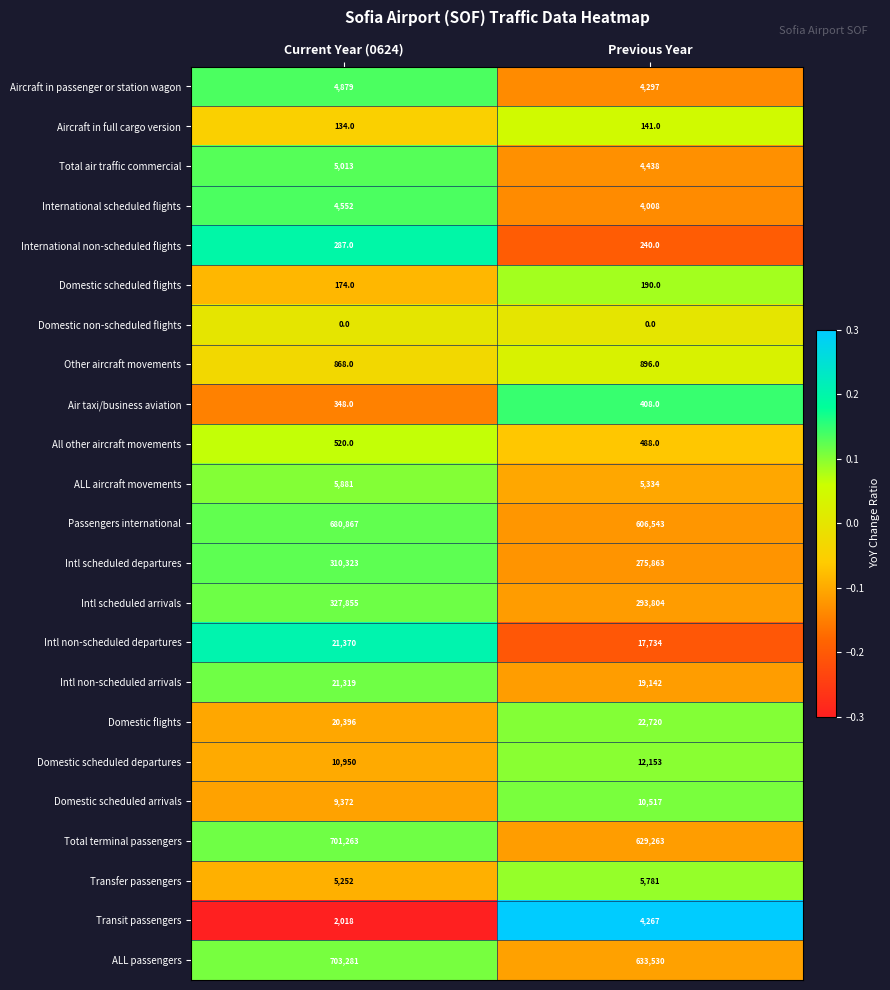

What is the total value across all series at Previous Year?

2551757